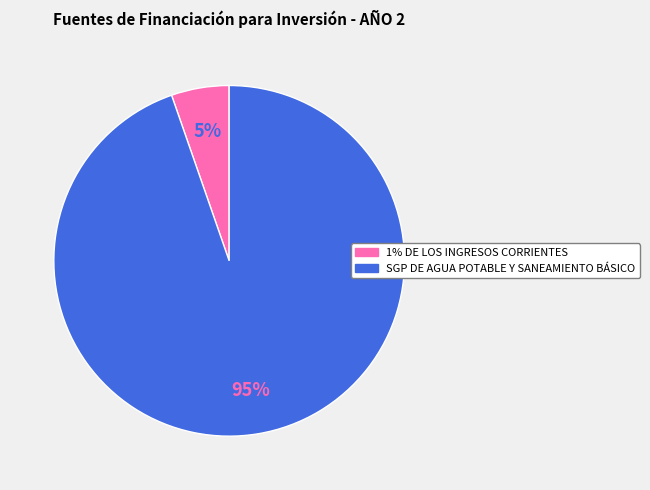

The SGP DE AGUA POTABLE Y SANEAMIENTO BÁSICO slice represents 95% of the pie. True or false?

True